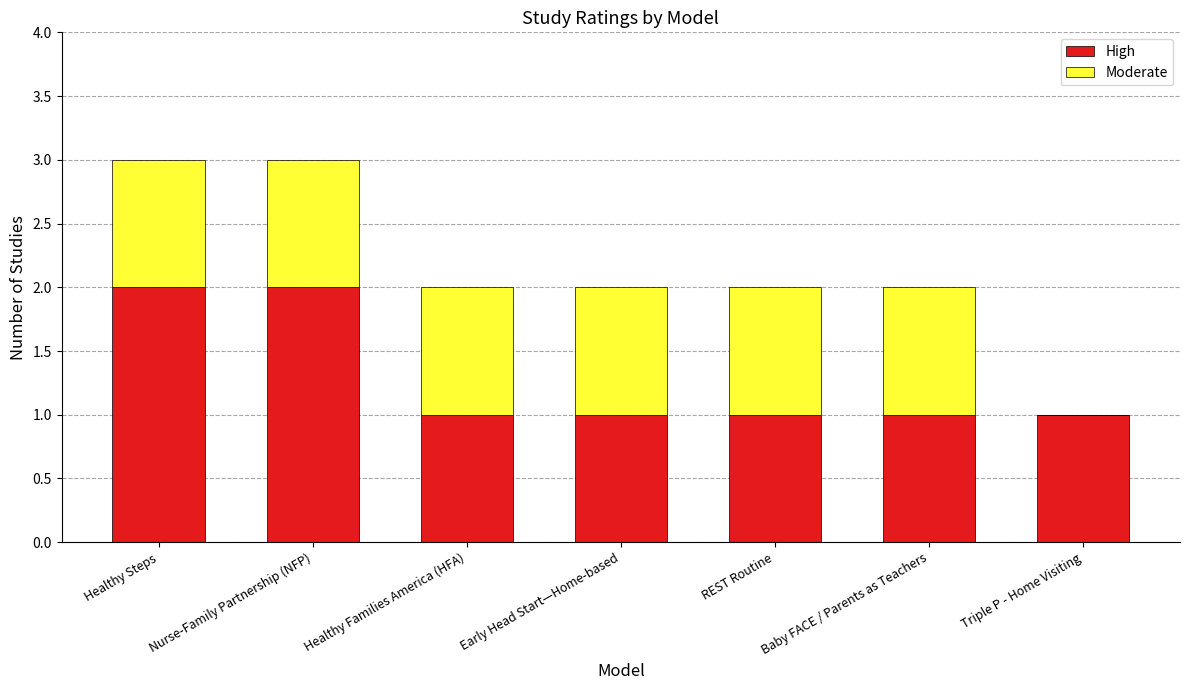

True or false: High has a value of 2 at Baby FACE / Parents as Teachers.

False